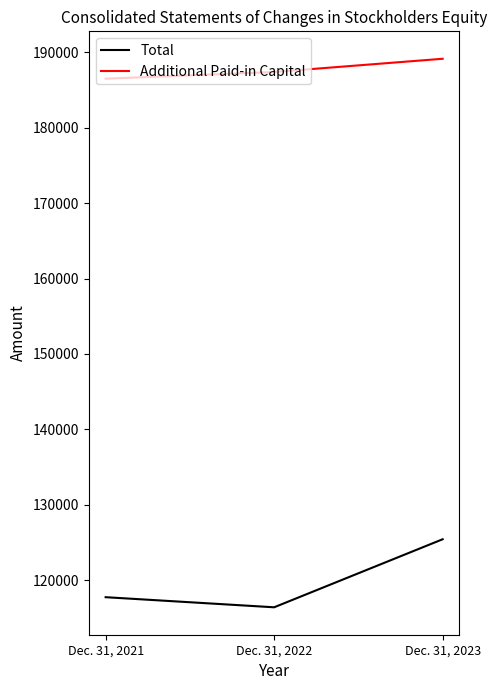

Count the Total values in the range 116403 to 125427.

3